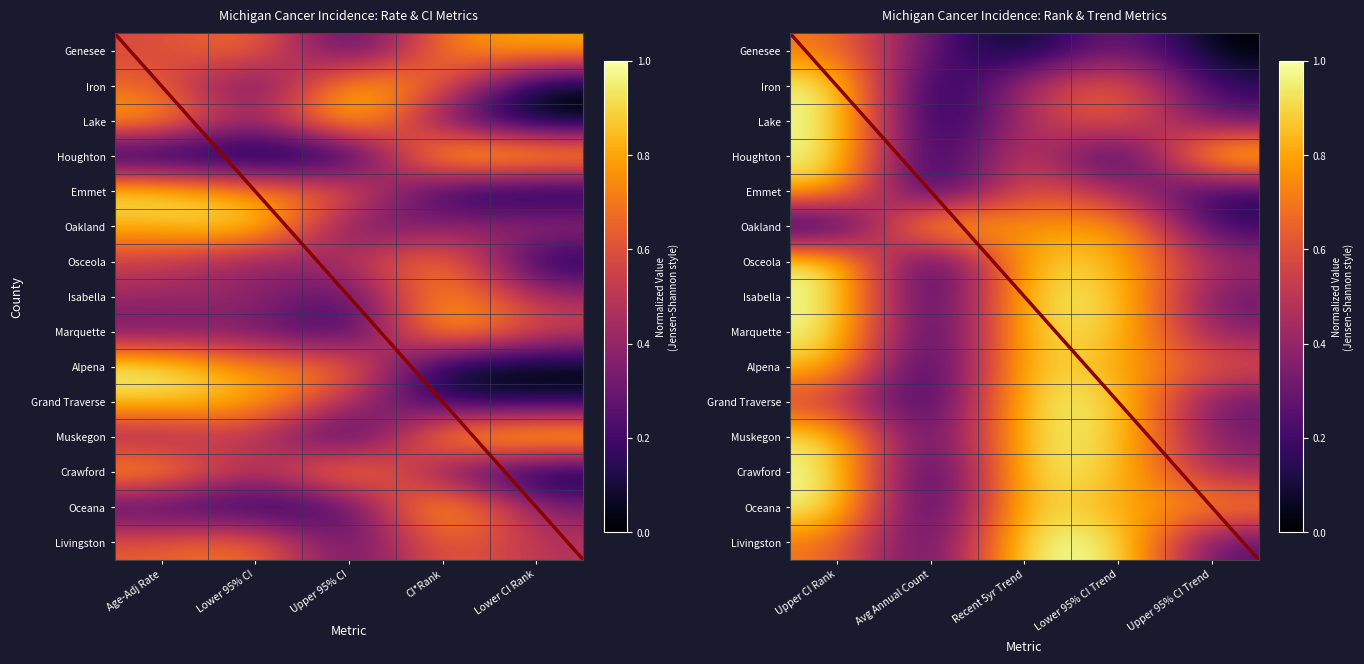

What is the maximum value shown in the chart?

1.0